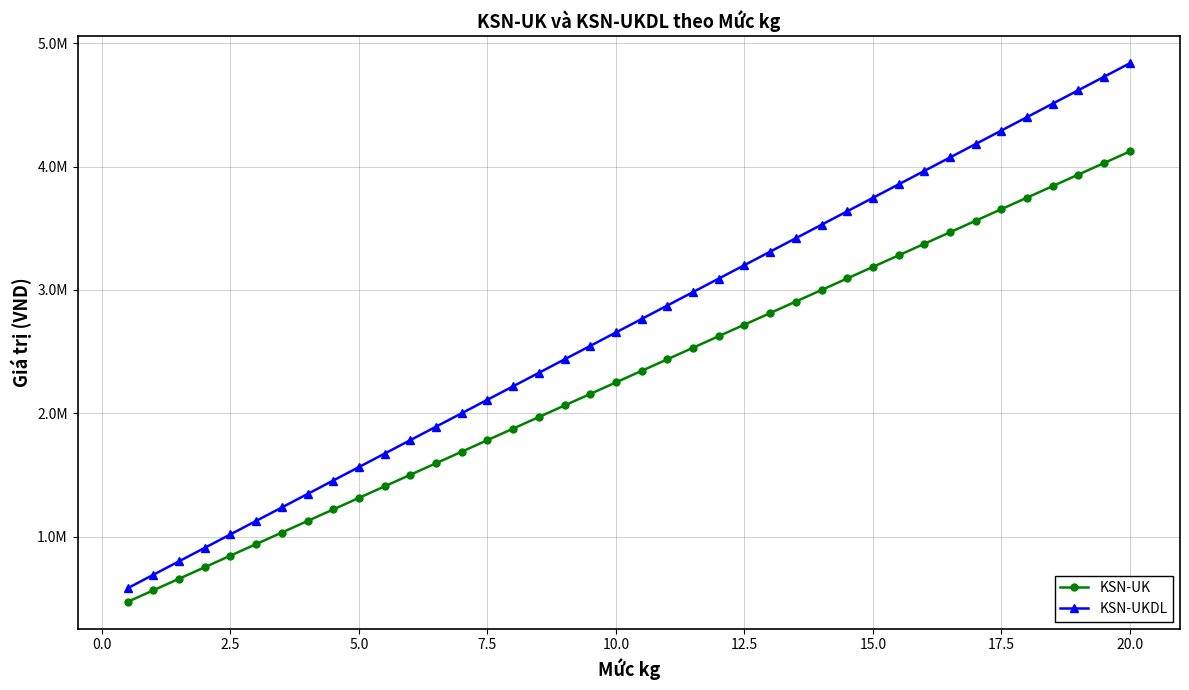

What are all the series names shown in the legend?

KSN-UK, KSN-UKDL